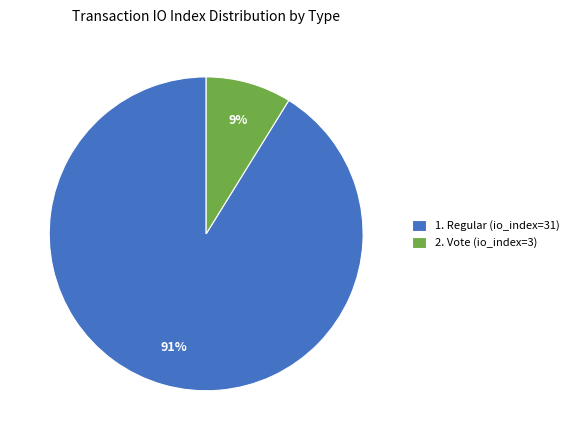

How many segments does this pie chart have?

2